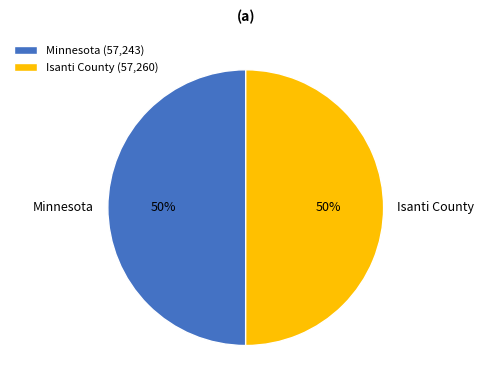

To the nearest percent, what is the combined percentage of Isanti County and Minnesota?

100%